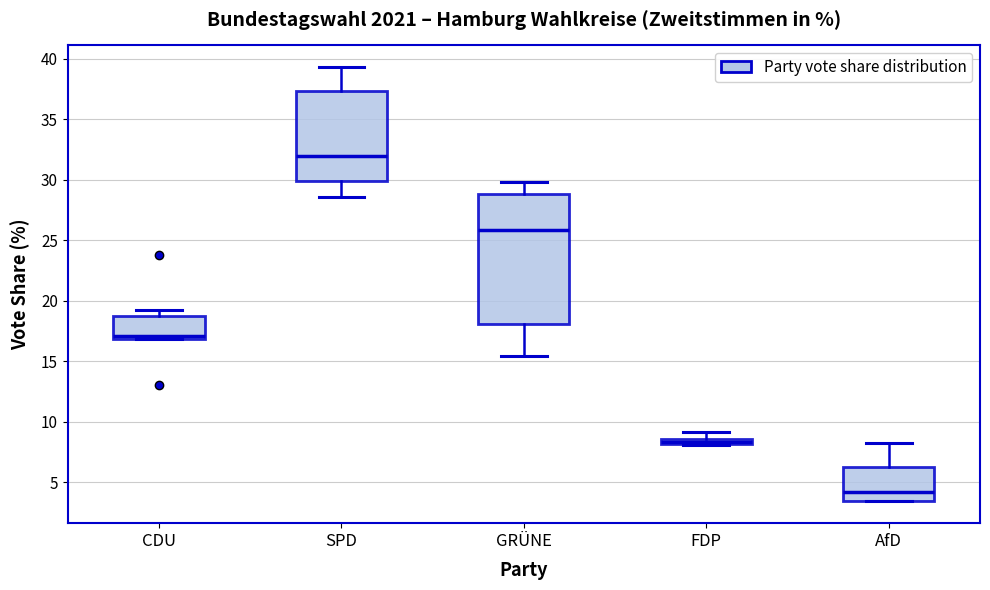

Where does the median line of the box for SPD sit on the y-axis? The values are not printed on the chart, so give them approximately, as read against the axis.

32.0